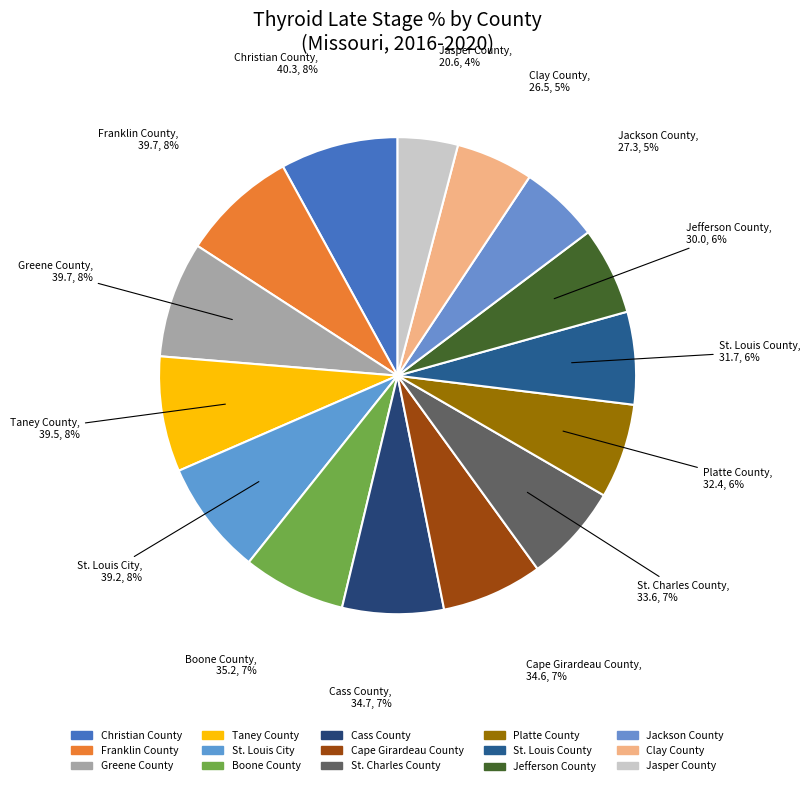

How many segments does this pie chart have?

15